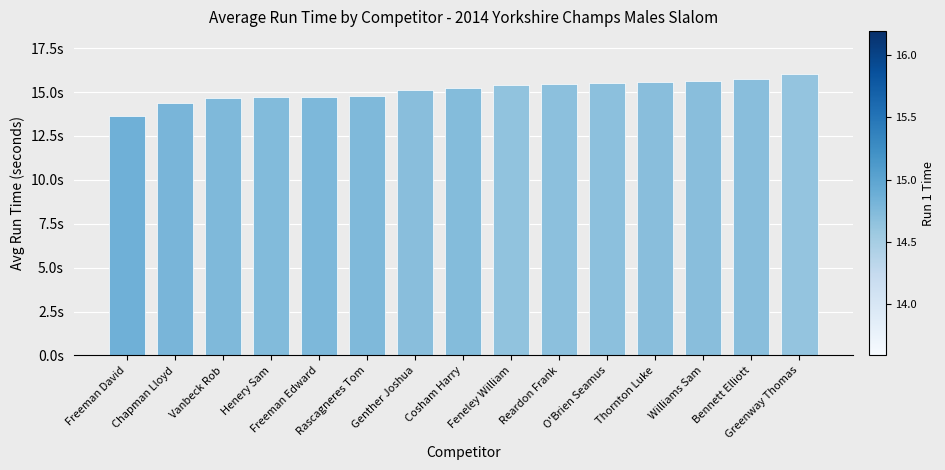

What is the minimum value shown in the chart?

13.6